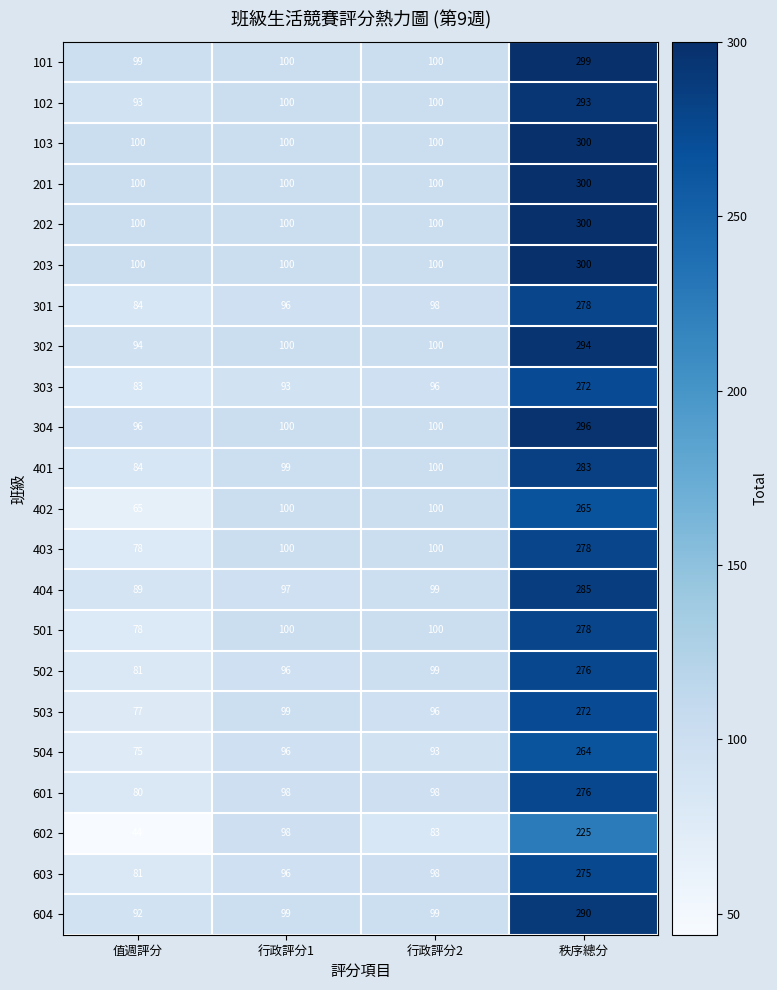

What is the difference between the second highest and minimum values in the 601 series?

18